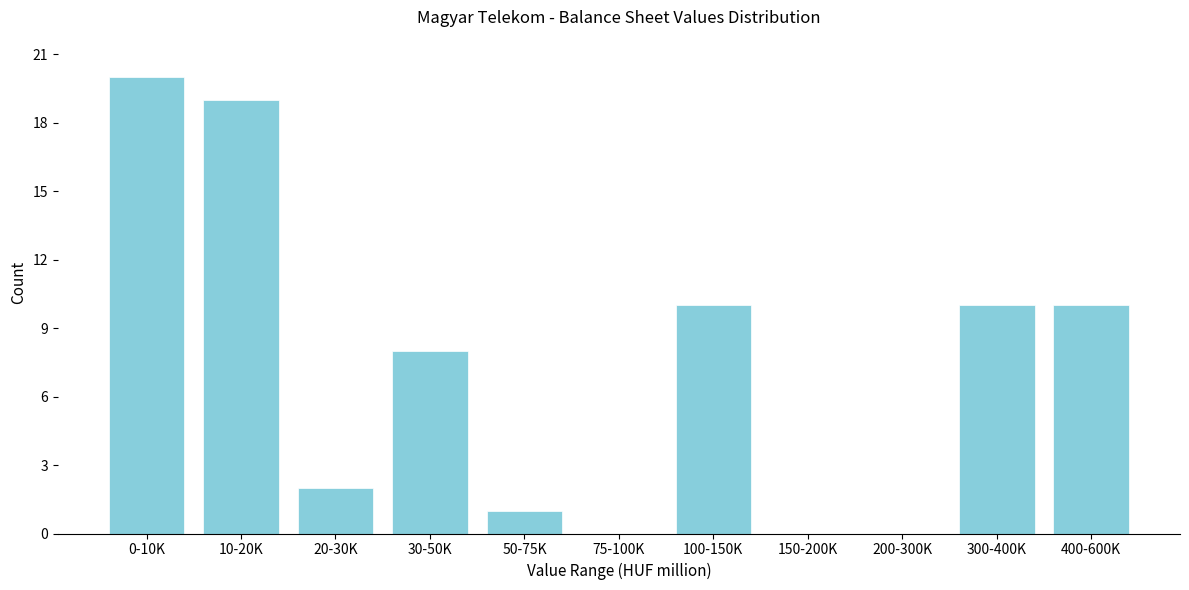

Reading left to right, extract all data points from this chart.

0-10K=20	10-20K=19	20-30K=2	30-50K=8	50-75K=1	75-100K=0	100-150K=10	150-200K=0	200-300K=0	300-400K=10	400-600K=10